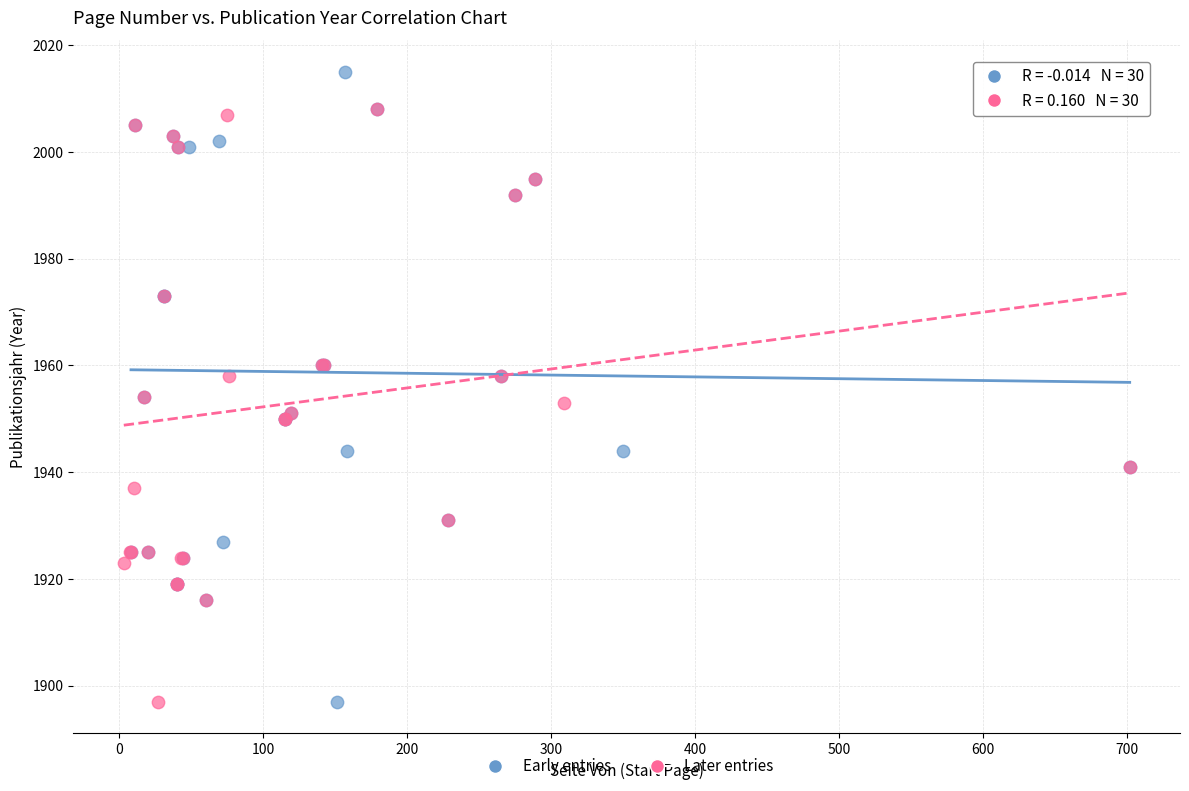

Which series reaches the maximum Y coordinate?

Early entries